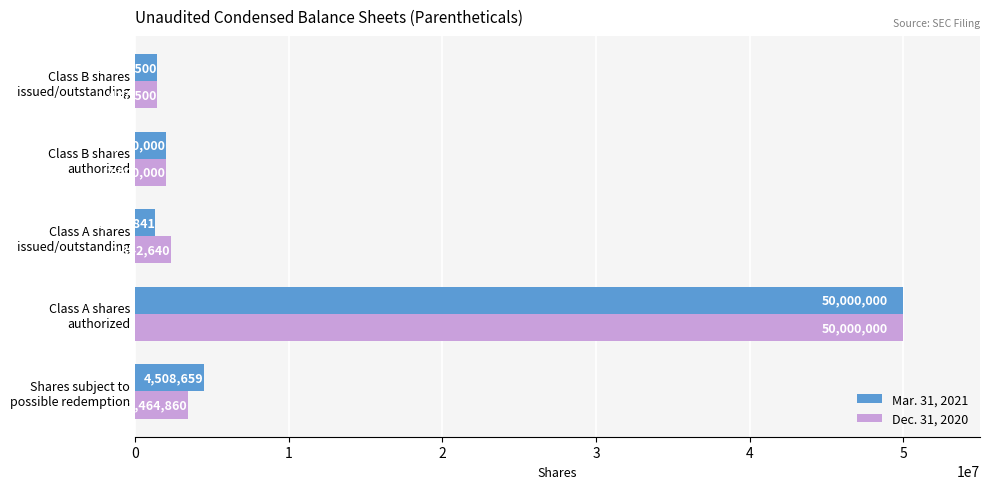

Which series has the largest range (max minus min)?

Mar. 31, 2021